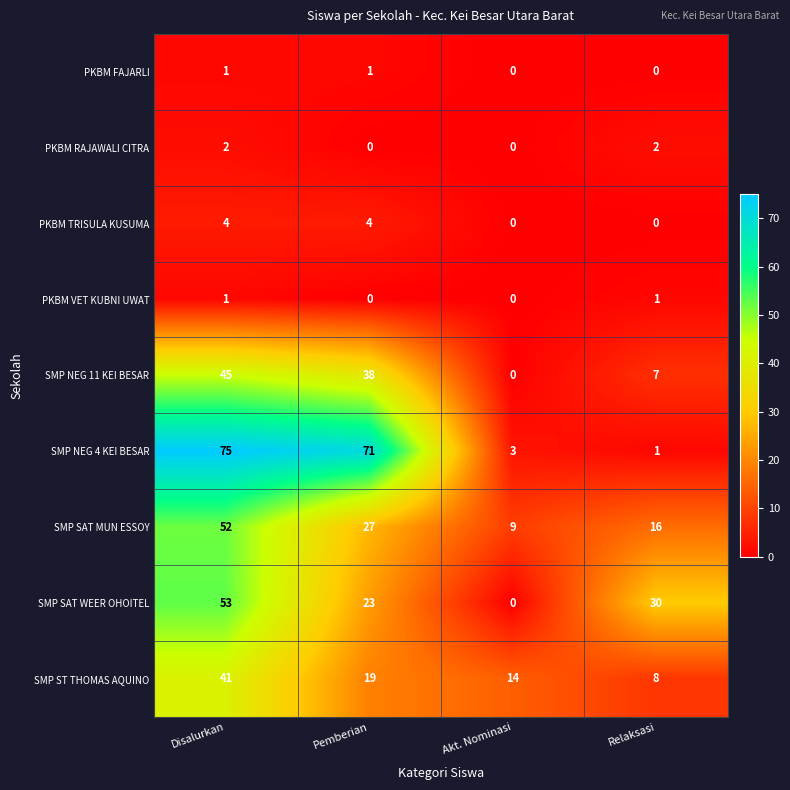

At which label is SMP NEG 4 KEI BESAR closest to 38?

Pemberian